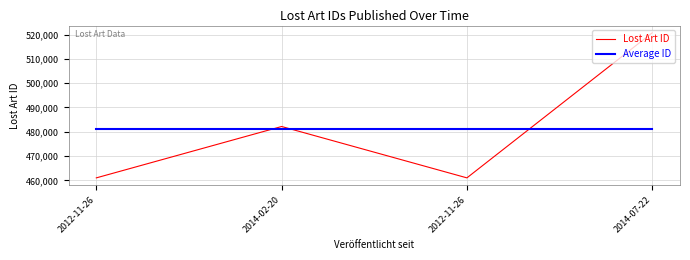

What are all the series names shown in the legend?

Lost Art ID, Average ID